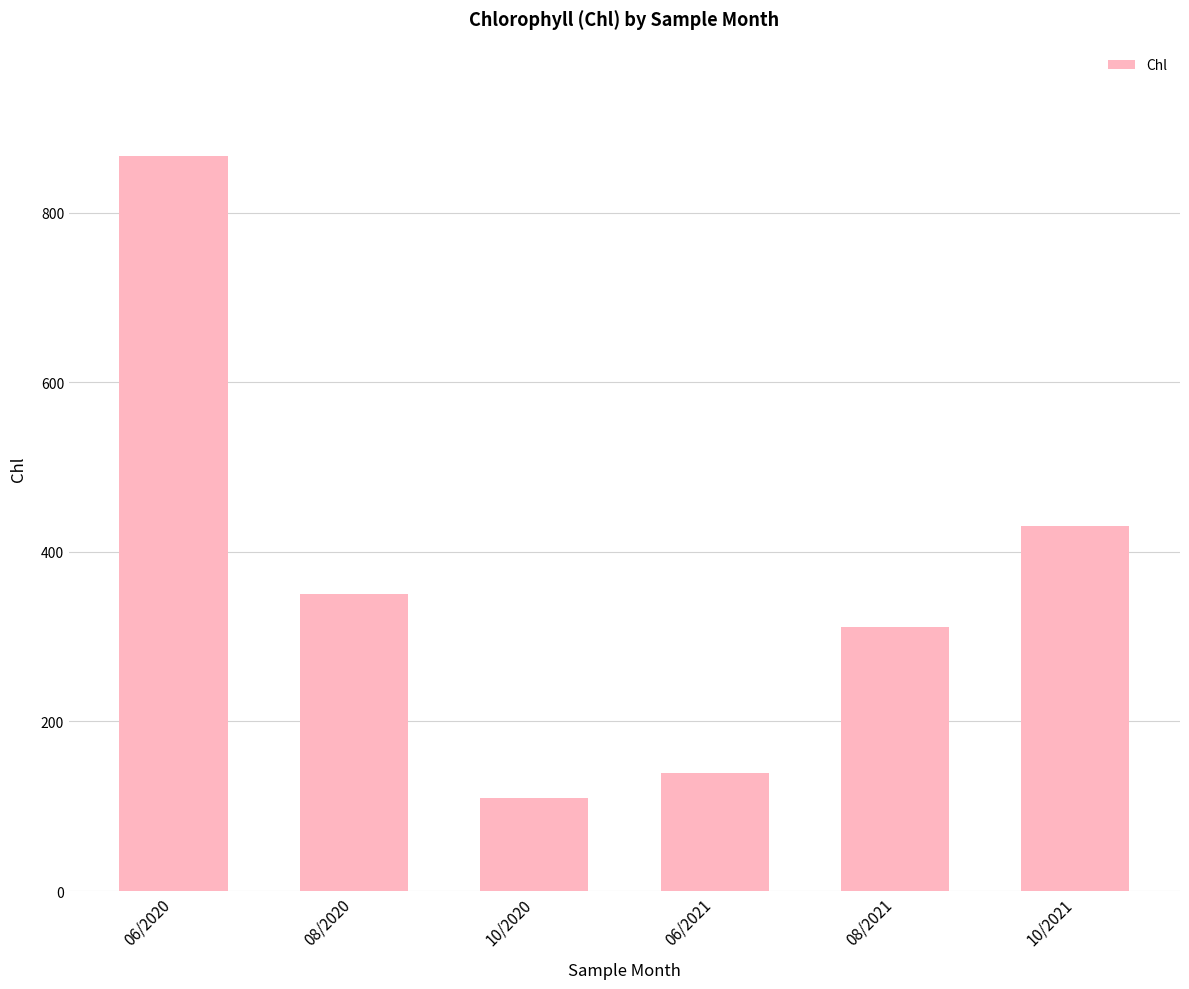

Count the number of categories in the chart.

6